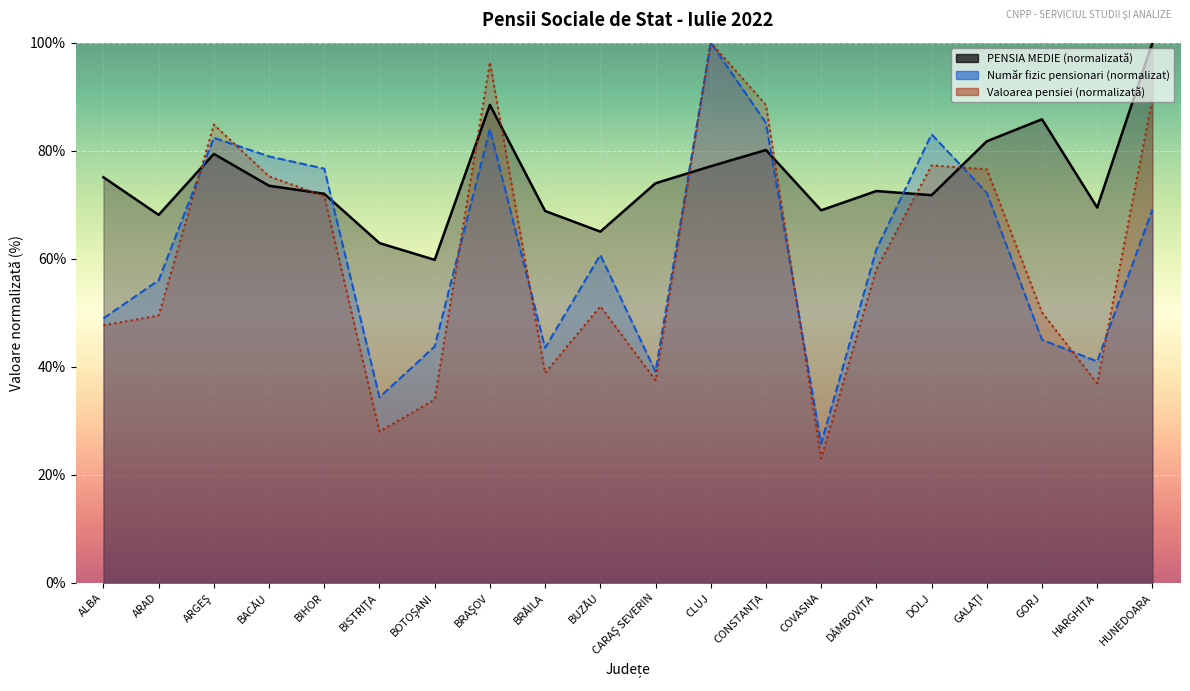

Which series changed the most between BOTOŞANI and GALAŢI?

Valoarea pensiei